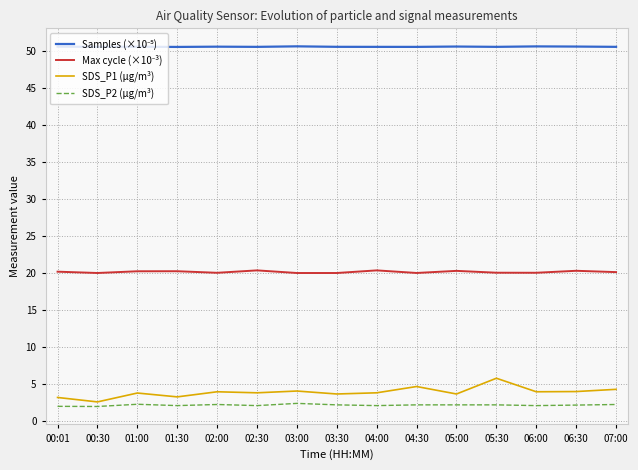

What is the difference between the maximum and minimum values in the SDS_P1 (µg/m³) series?

3.2